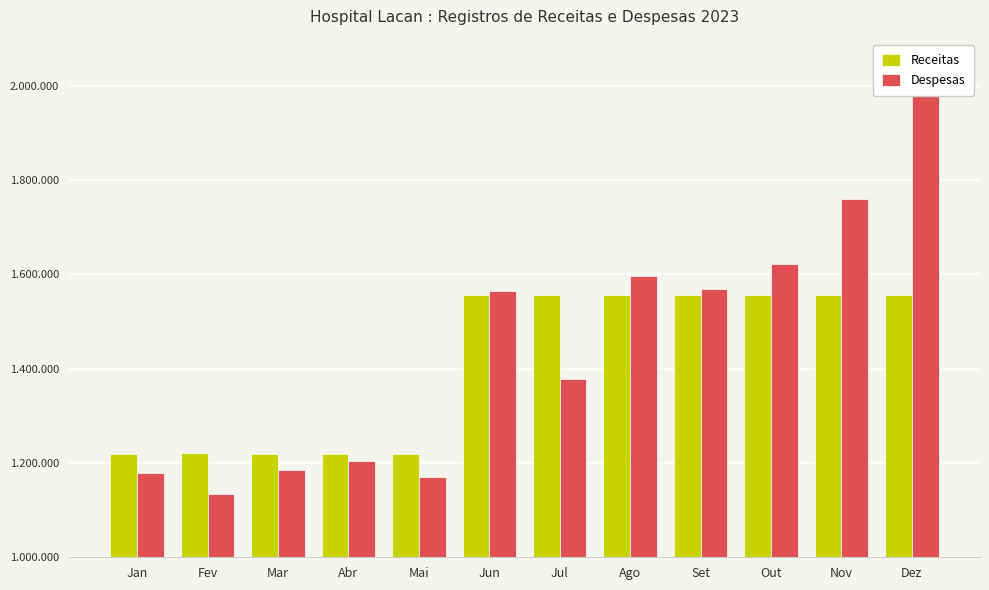

Is the value of Despesas at Ago greater than the value of Receitas at Jul?

Yes